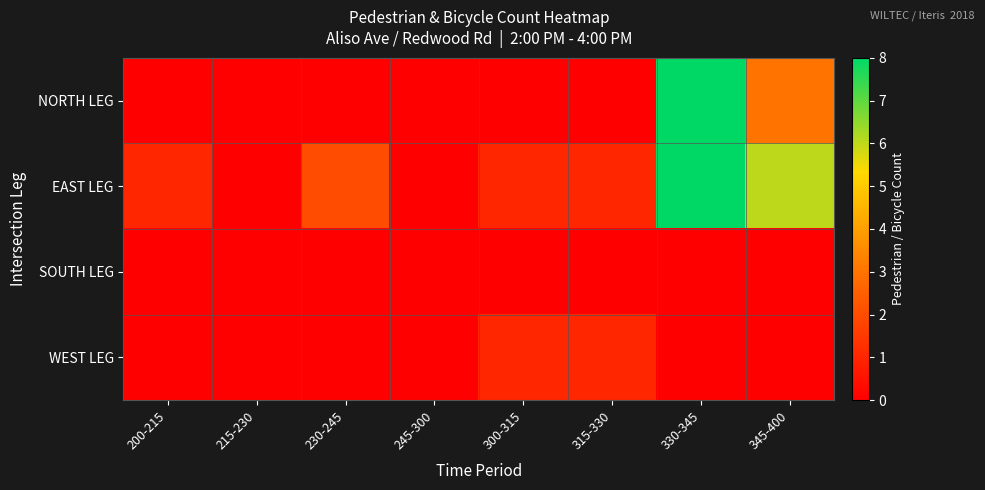

What is the total value across all series at 315-330?

2